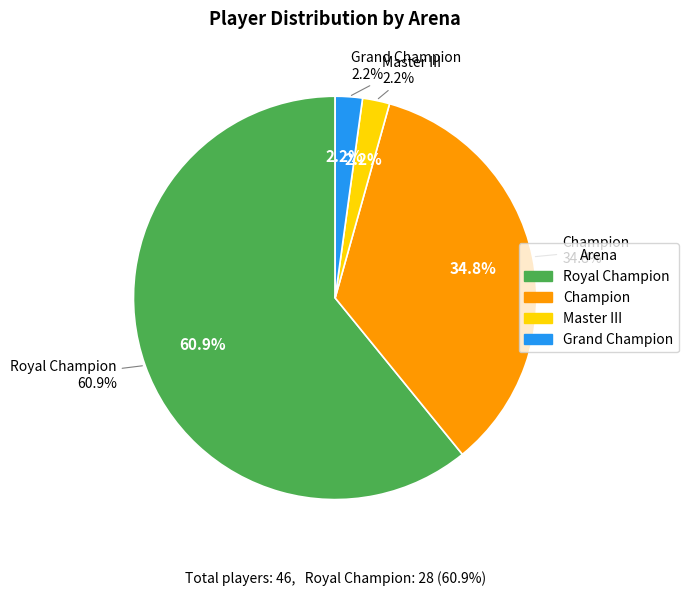

What is the change in value from Champion to Master III?

-15